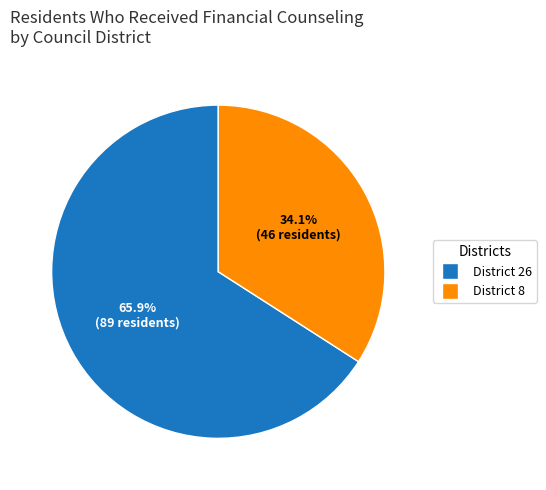

Is there any slice that represents more than half of the pie?

Yes